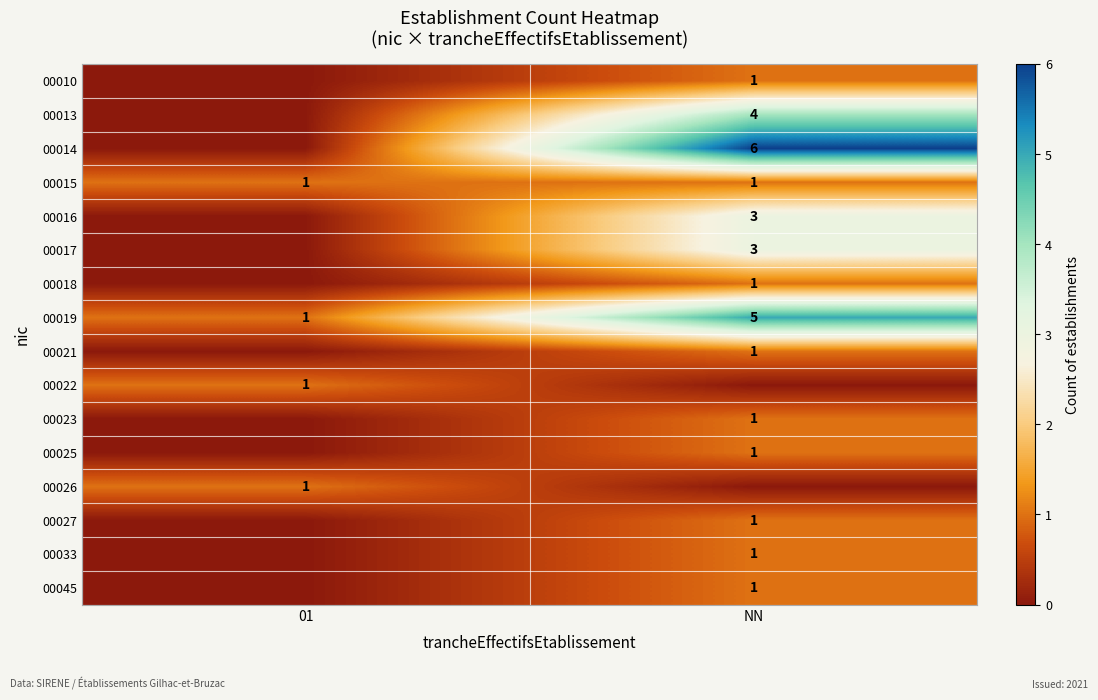

Is the value of 00026 at 01 greater than the value of 00014 at NN?

No